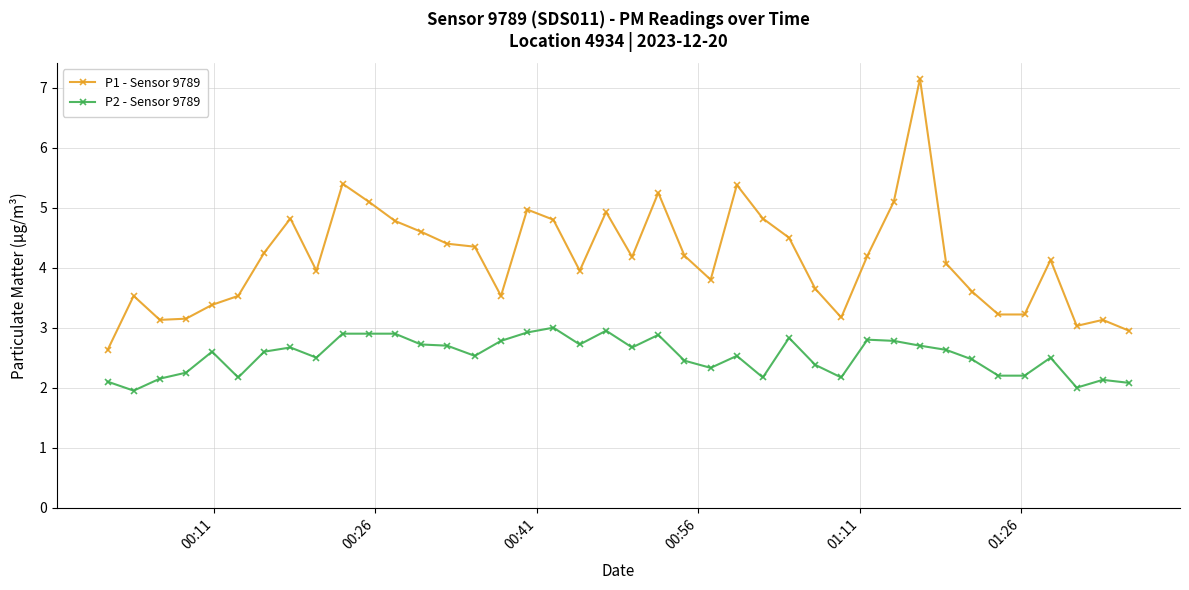

True or false: P1 - Sensor 9789 and P2 - Sensor 9789 intersect in this chart.

False